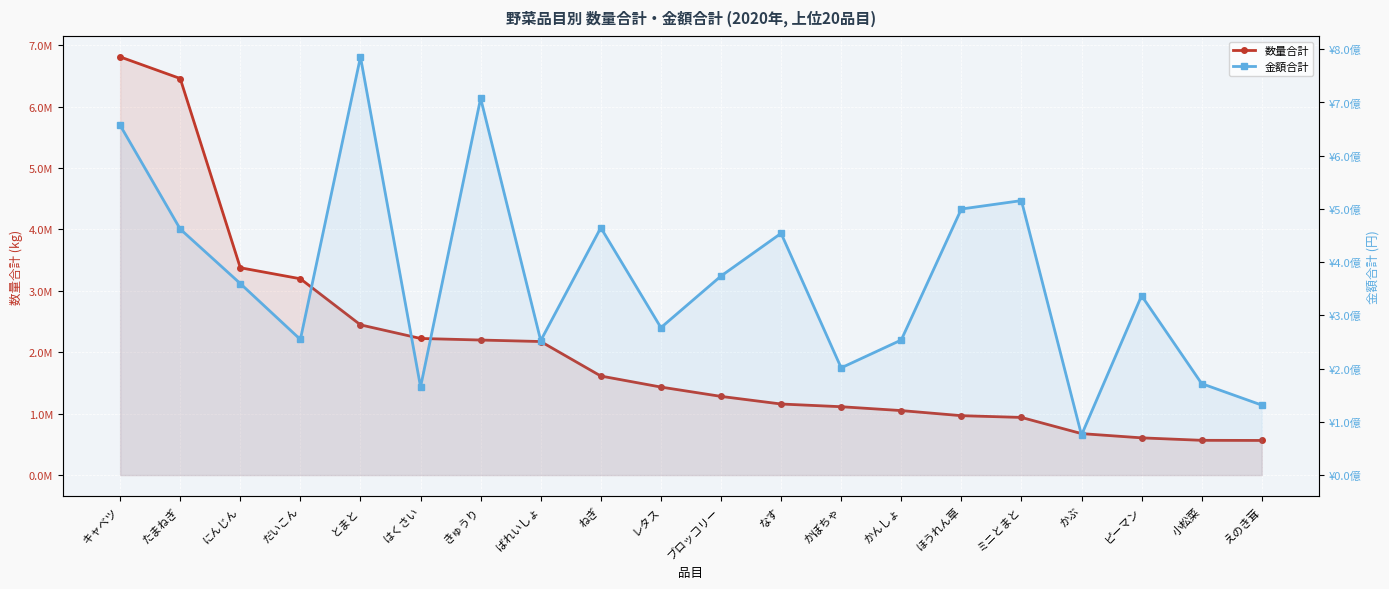

Which category has the lowest value in the 金額合計 series?

かぶ